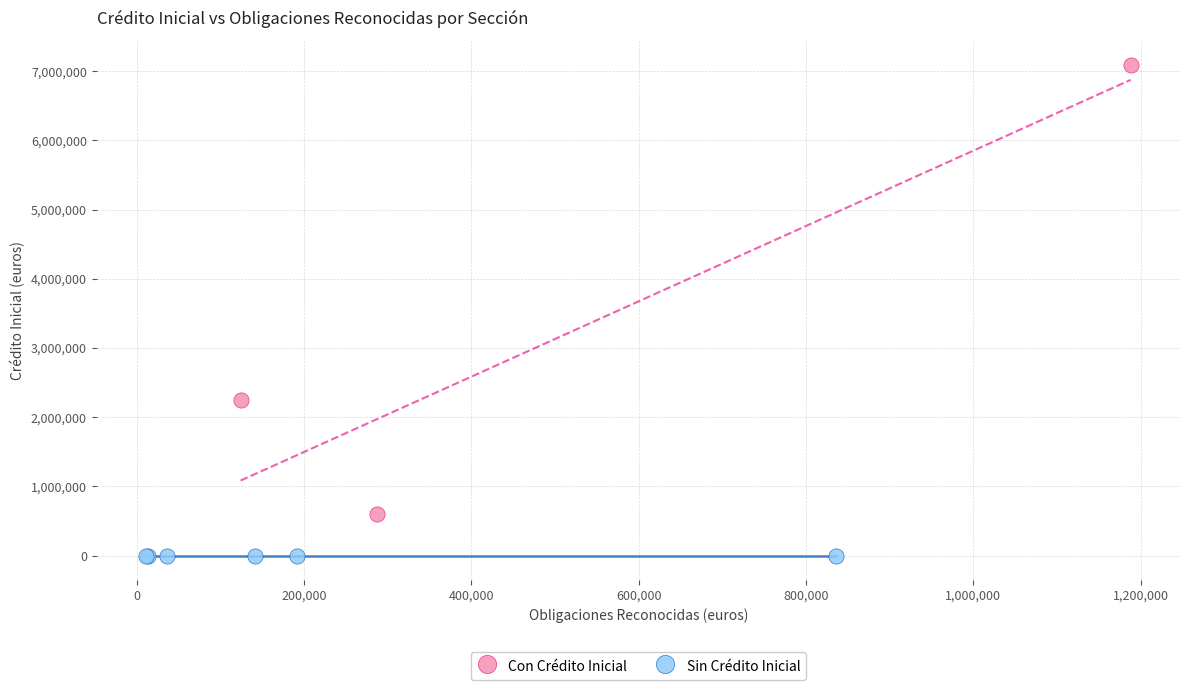

Which series reaches the maximum Y coordinate?

Con Crédito Inicial